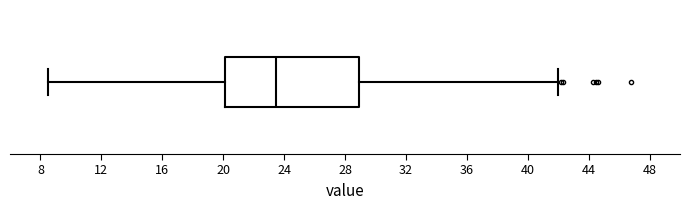

Read this box plot against the x-axis: the position of the median line, the range covered by the box, and the ends of both whiskers. The values are not printed on the chart, so give them approximately, as read against the axis.

median 23.5, box 20.0 to 29.0, whiskers 8.5 to 42.0